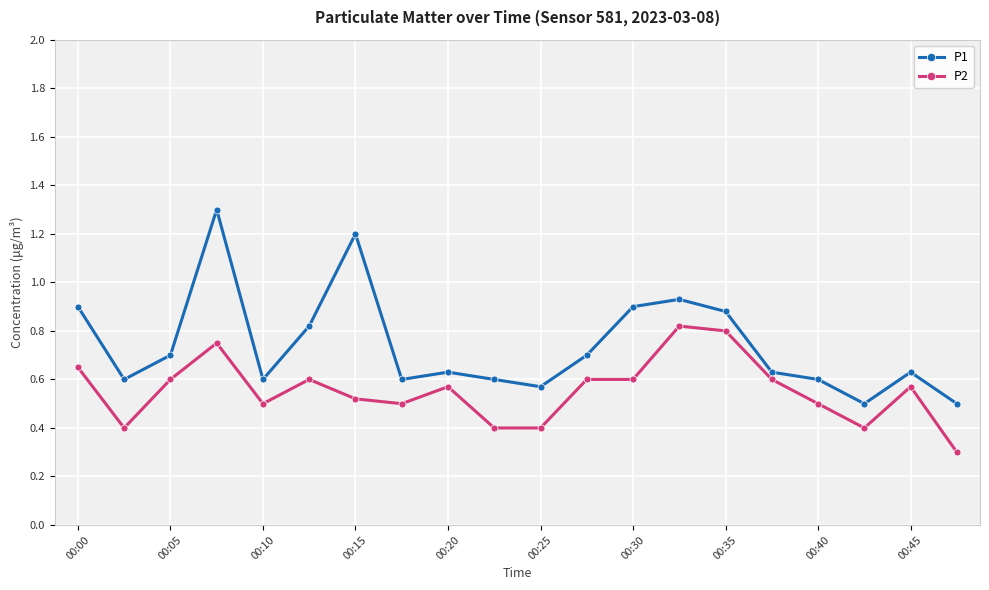

What is the sum of all P1 values?

14.8